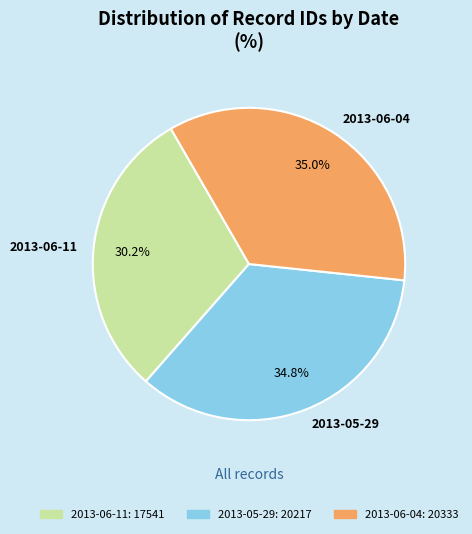

To the nearest percent, what is the average slice percentage?

33%